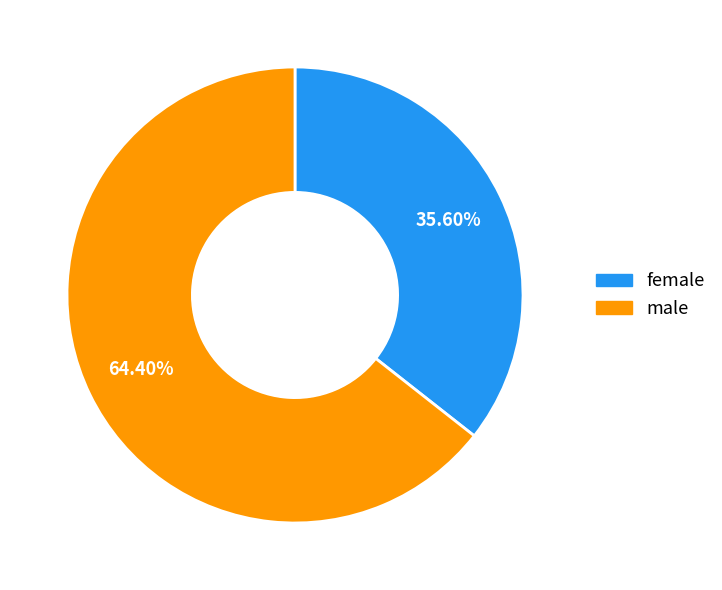

Does female represent more than half of the total?

No